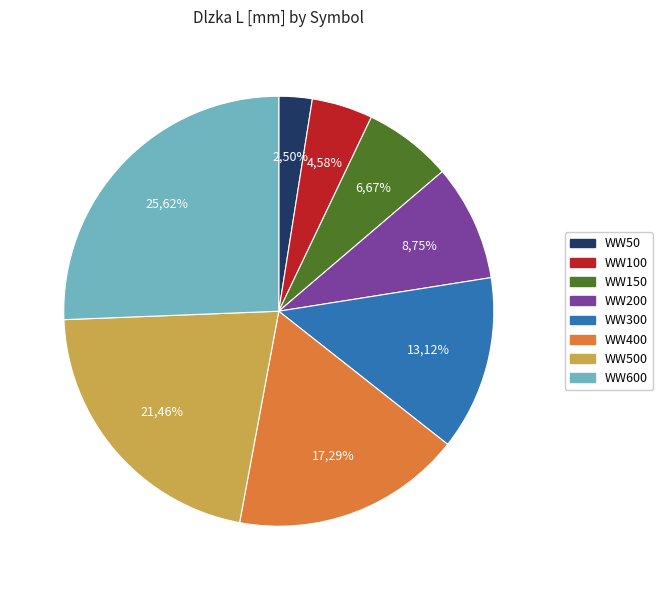

Which category has the biggest portion of the pie?

WW600